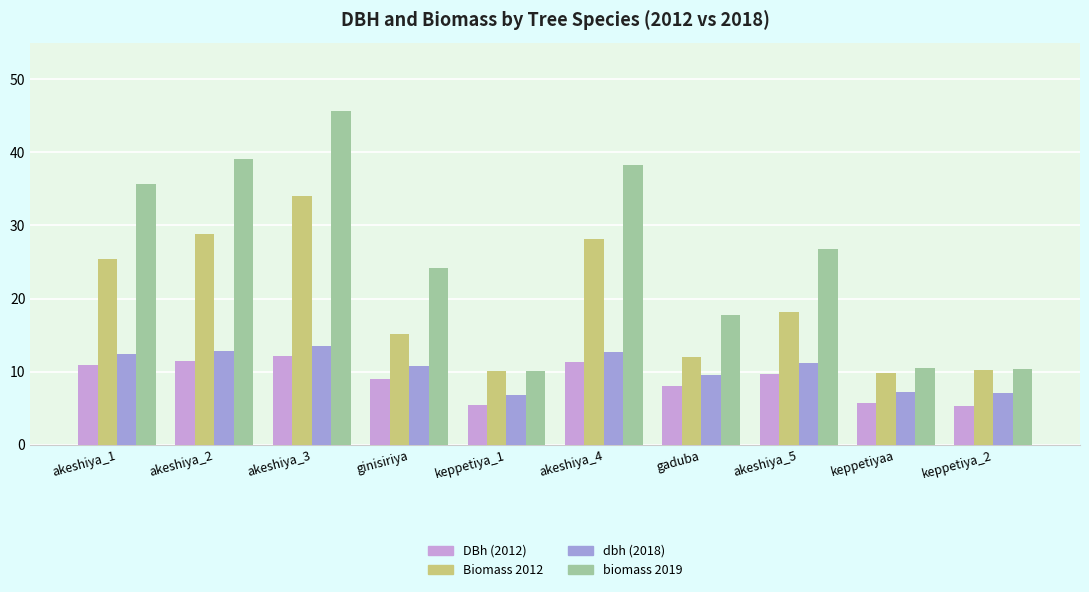

The DBh (2012) series shows 14.0 at ginisiriya. True or false?

False